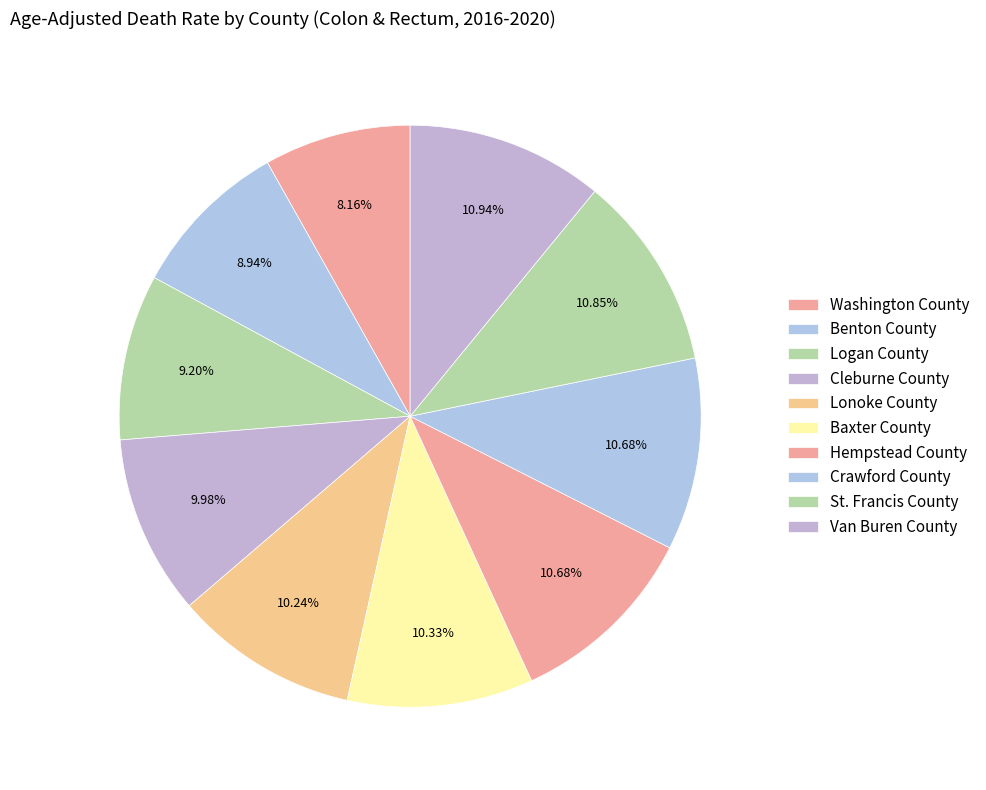

How many slices are in this pie chart?

10